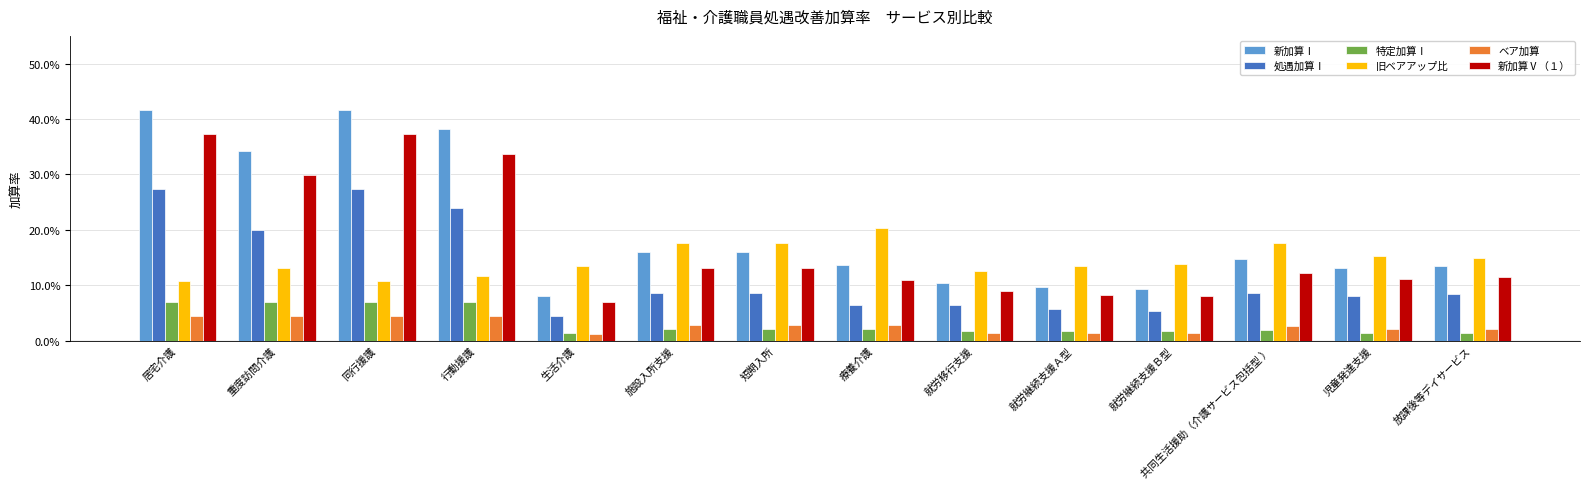

What is the average value of the 処遇加算Ⅰ series?

0.1